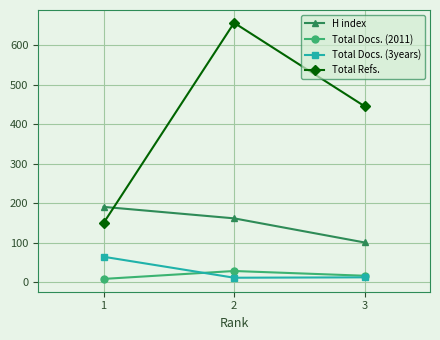

Read the Total Docs. (2011) value at 1.

9